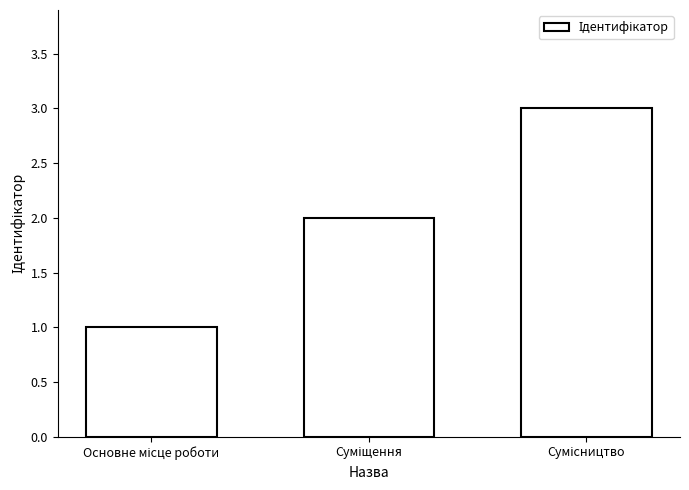

What is the sum of all values?

6